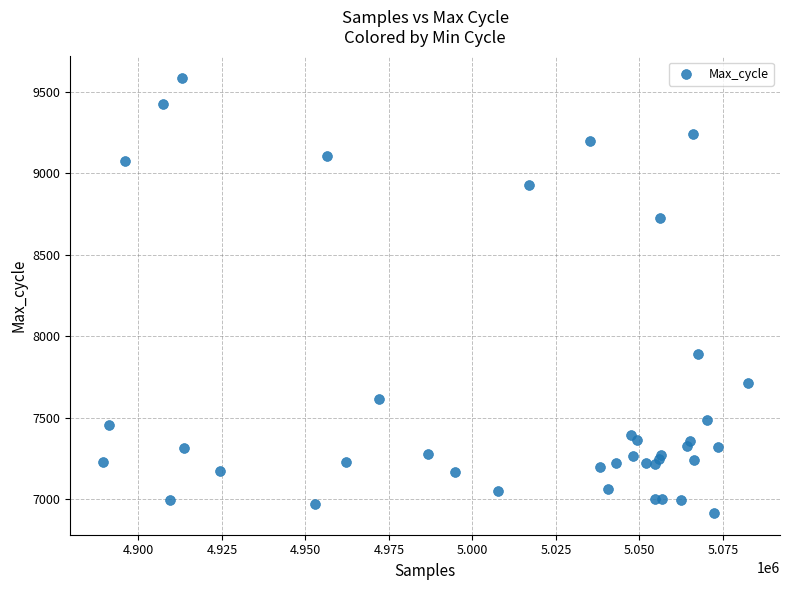

What Y value in the scatter plot is closest to 8249?

7888